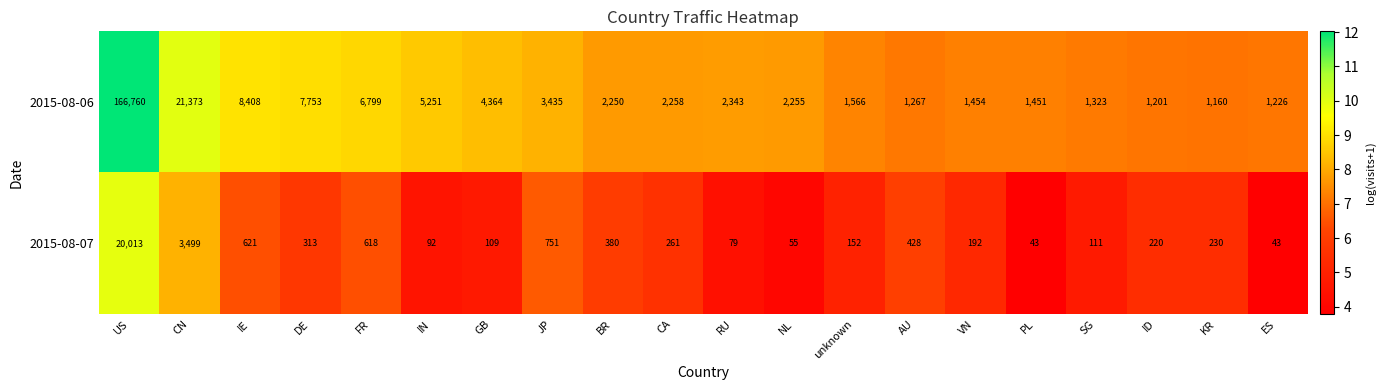

What is the difference between the 2015-08-06 values at ID and ES?

25